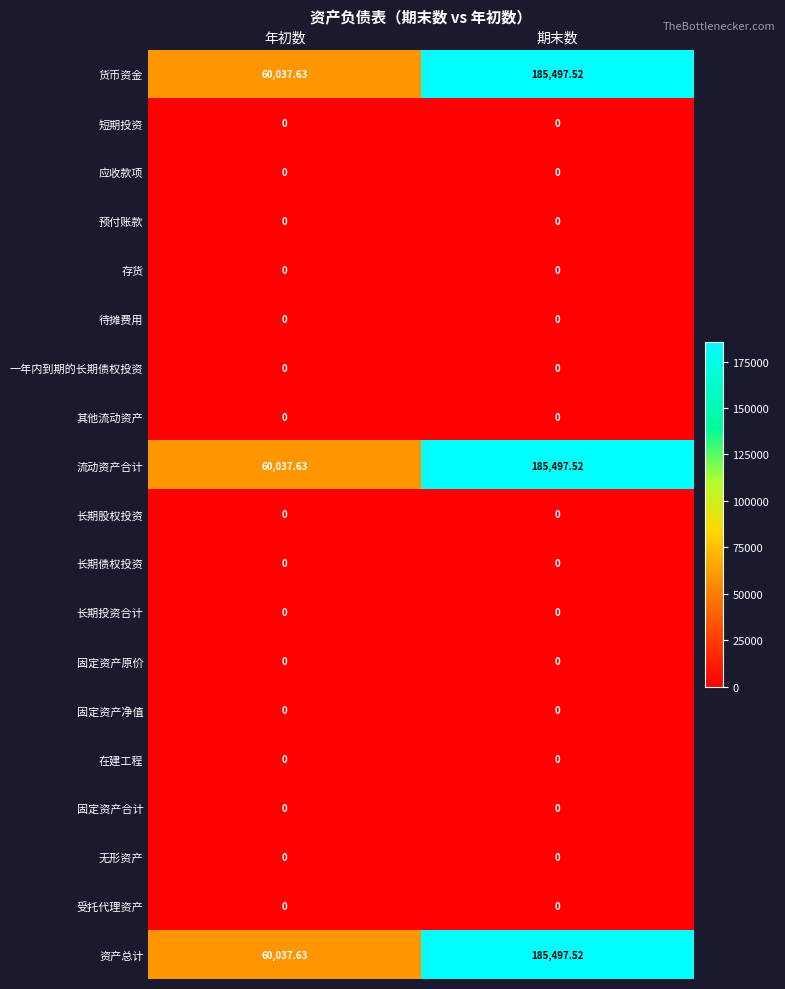

Where does the 货币资金 series first go above 185497?

期末数